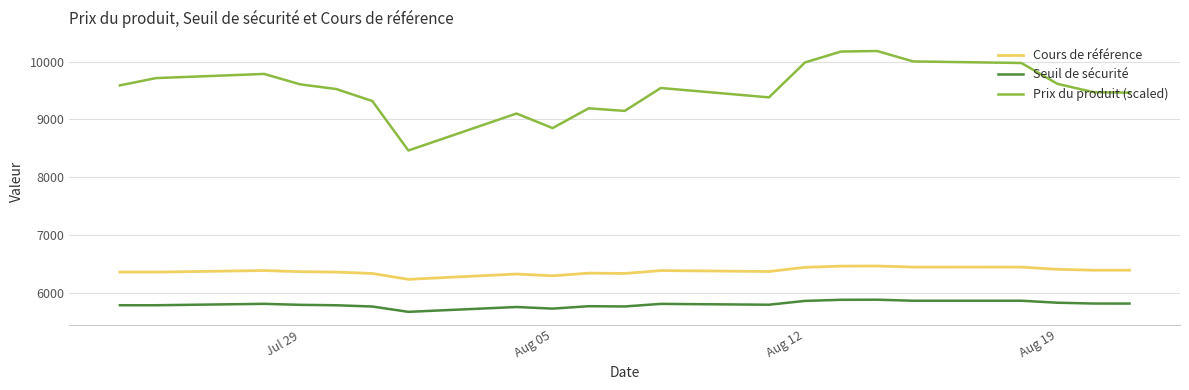

List the series in order of their peak value, lowest first.

Seuil de sécurité, Cours de référence, Prix du produit (scaled)